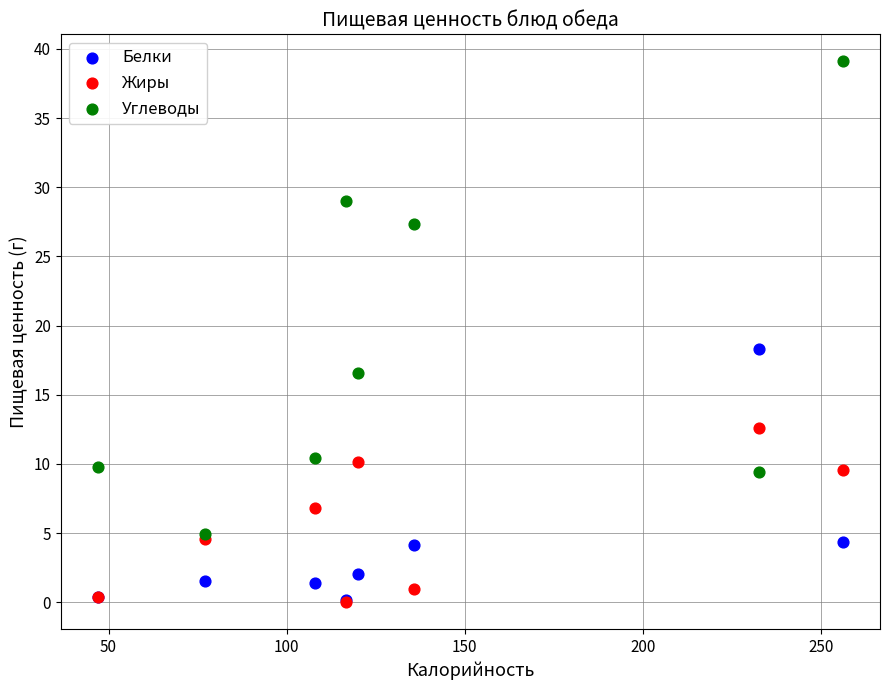

What are all the series names shown in the legend?

Белки, Жиры, Углеводы